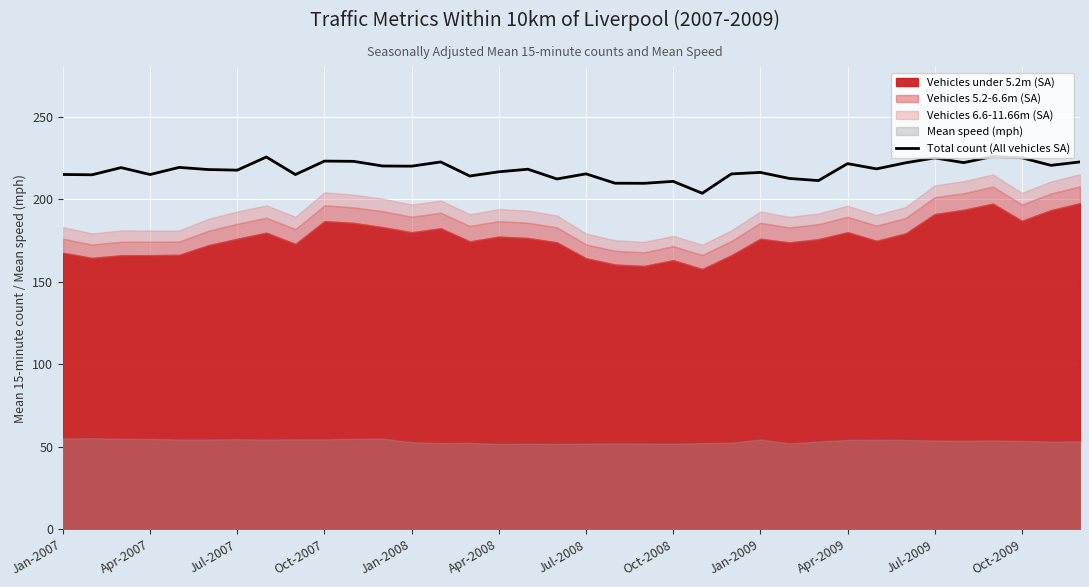

The Total count (All vehicles SA) series shows 130.9 at Apr-2009. True or false?

False